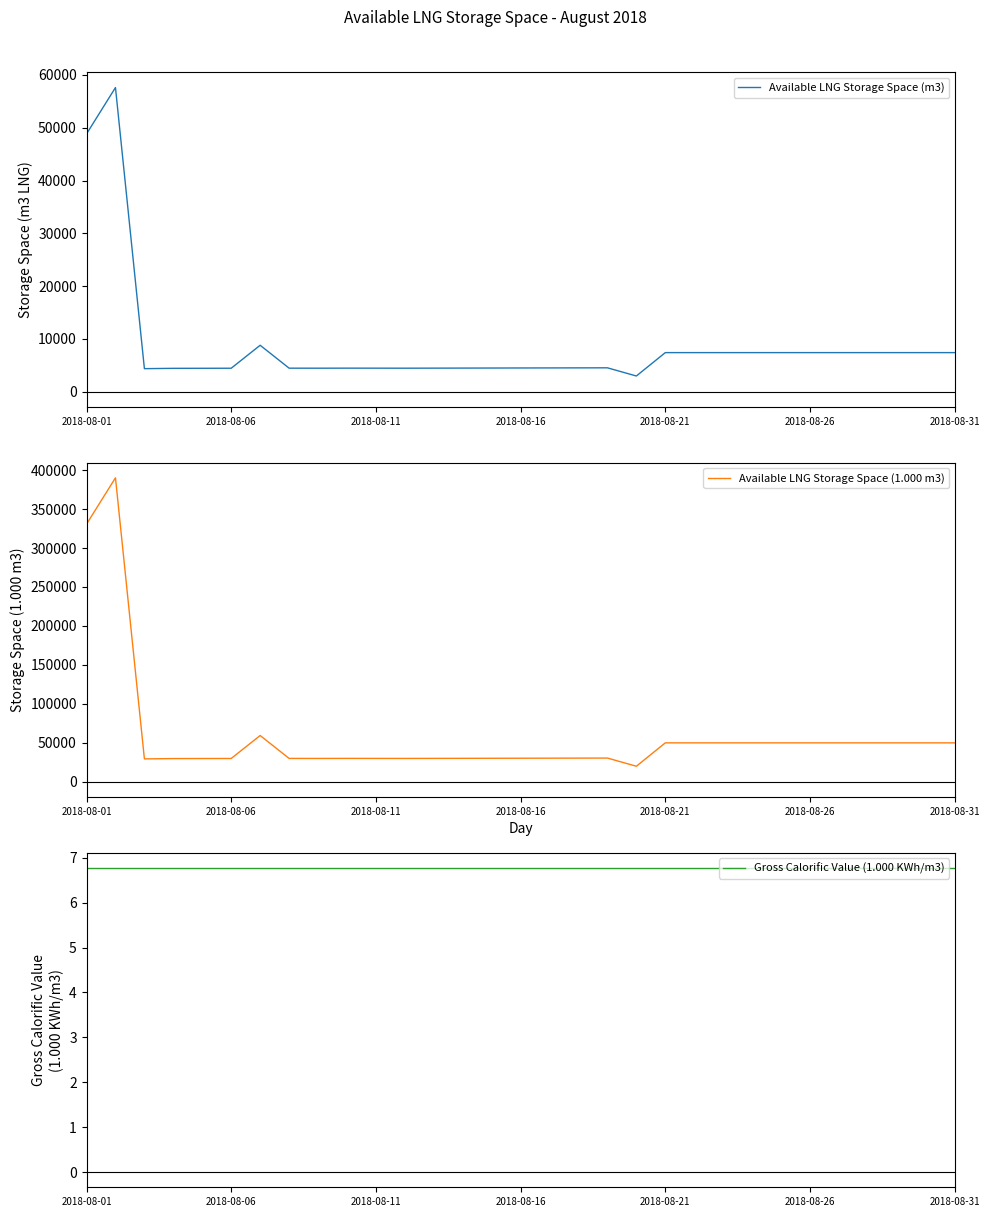

True or false: Available LNG Storage Space (1.000 m3) and Gross Calorific Value (1.000 KWh/m3) intersect in this chart.

False